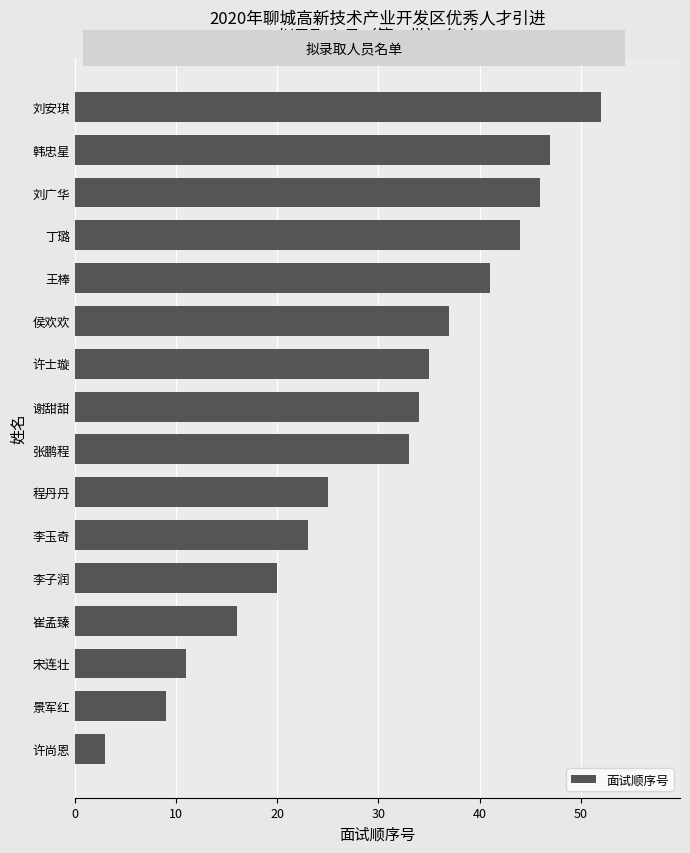

Read the value at 景军红, to the nearest 5.

10